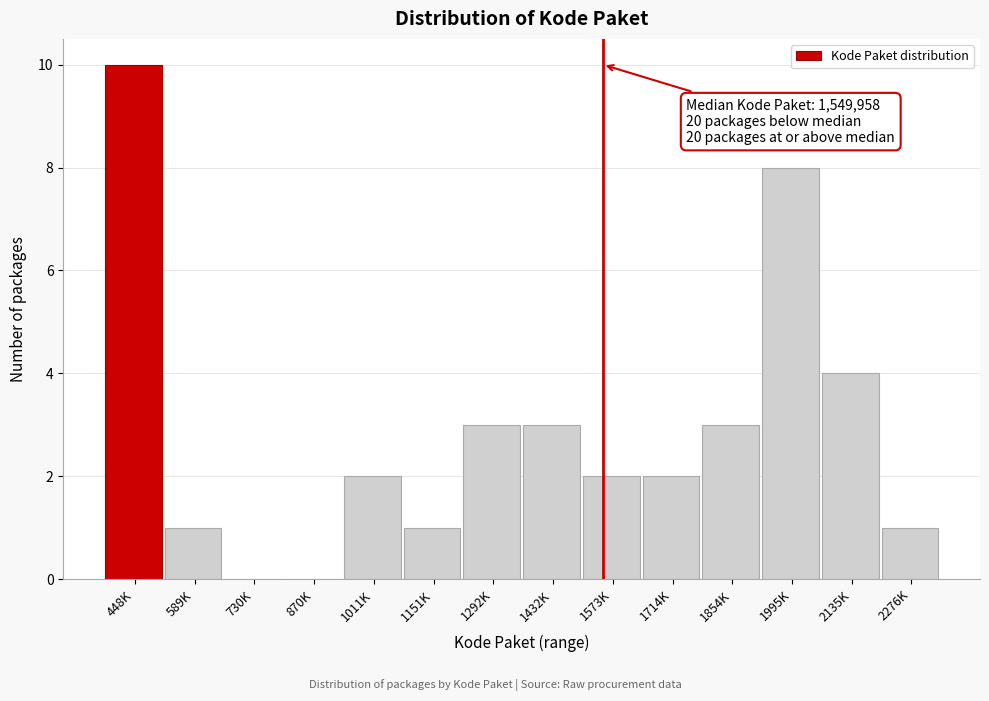

Reading left to right, extract all data points from this chart.

448K=10	589K=1	730K=0	870K=0	1011K=2	1151K=1	1292K=3	1432K=3	1573K=2	1714K=2	1854K=3	1995K=8	2135K=4	2276K=1